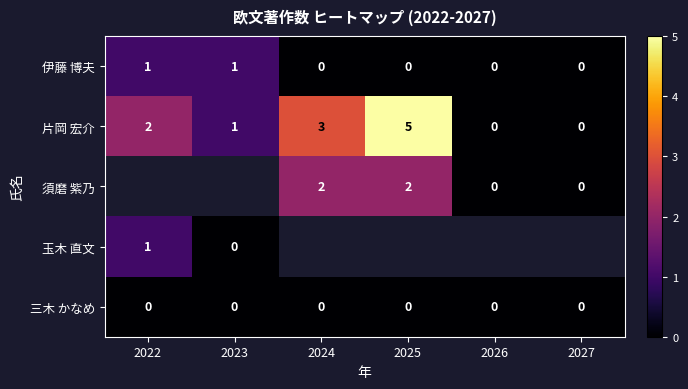

True or false: 片岡 宏介 has a value of 1 at 2023.

True